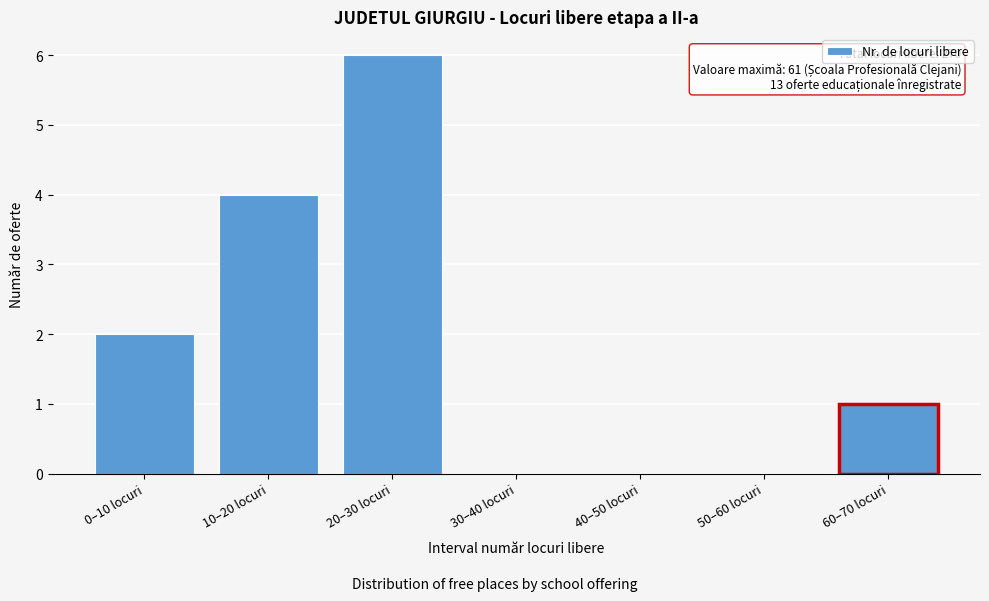

Reading right to left, what are all the values shown in this chart?

60–70 locuri=1	50–60 locuri=0	40–50 locuri=0	30–40 locuri=0	20–30 locuri=6	10–20 locuri=4	0–10 locuri=2